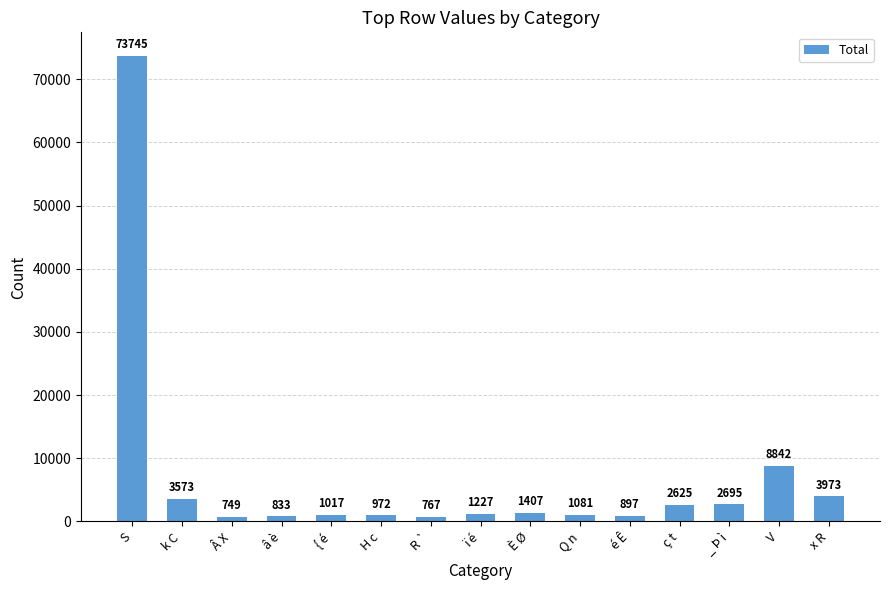

Count the number of categories in the chart.

15